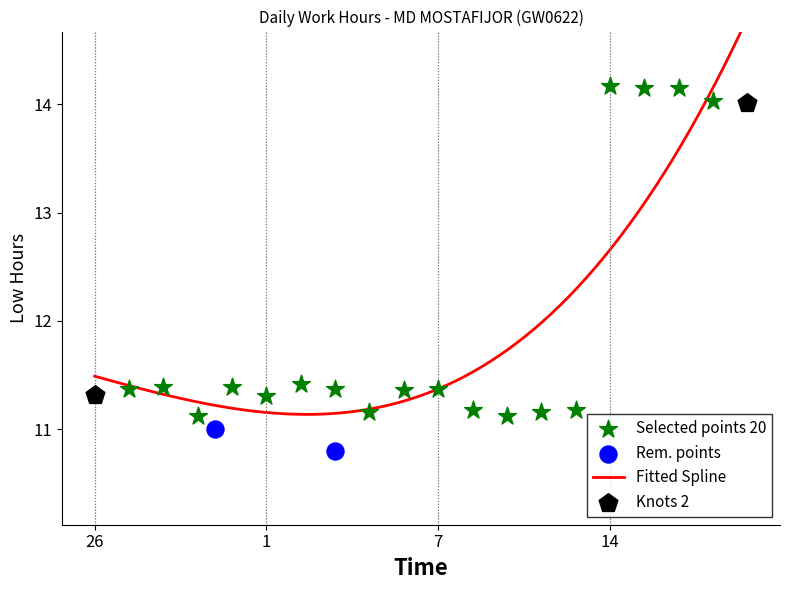

Which has a higher value, 14 or 27?

14